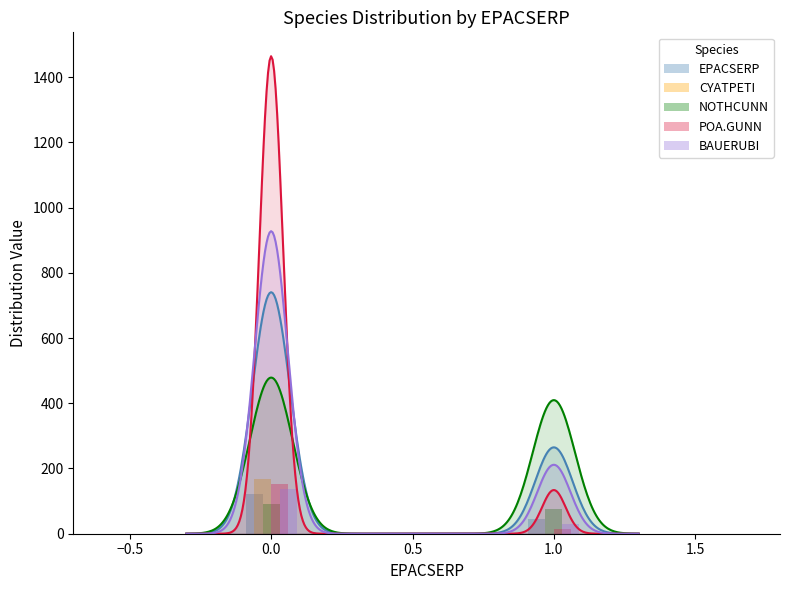

True or false: BAUERUBI has a value of 21 at −0.5.

False